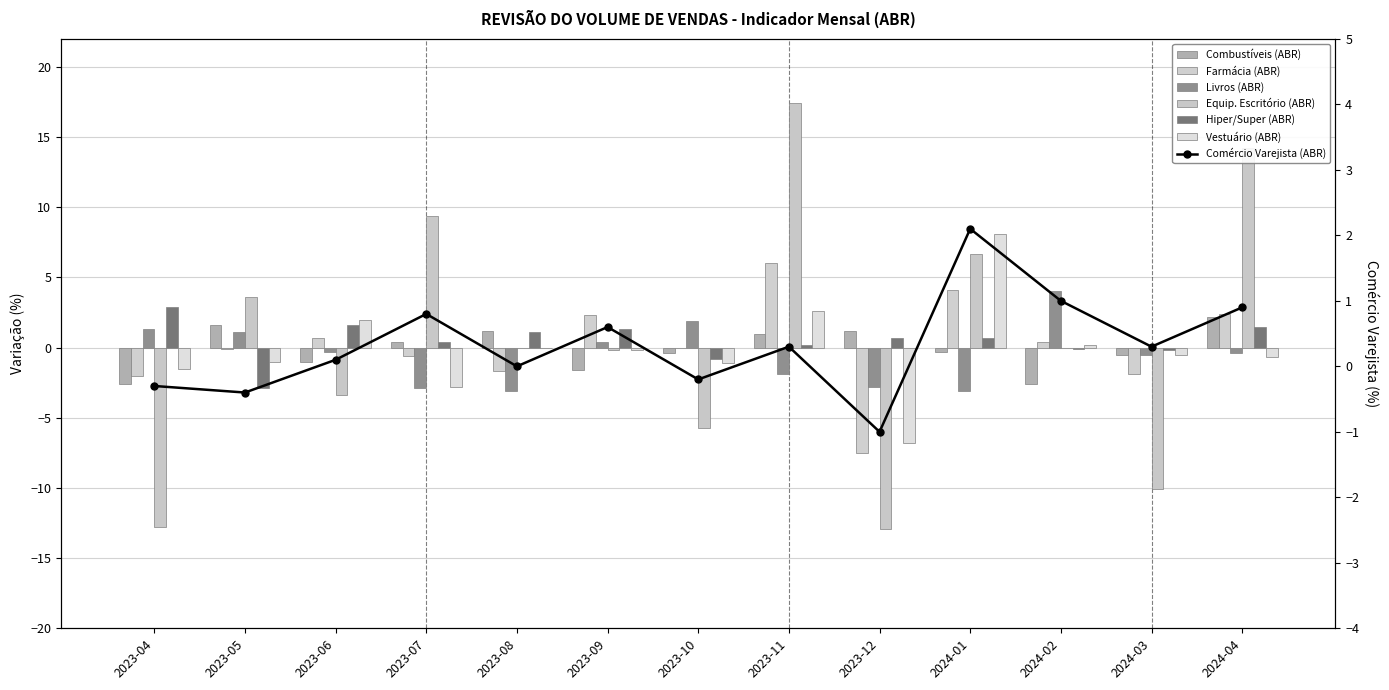

Which series has the largest total across all categories?

Hiper/Super (ABR)